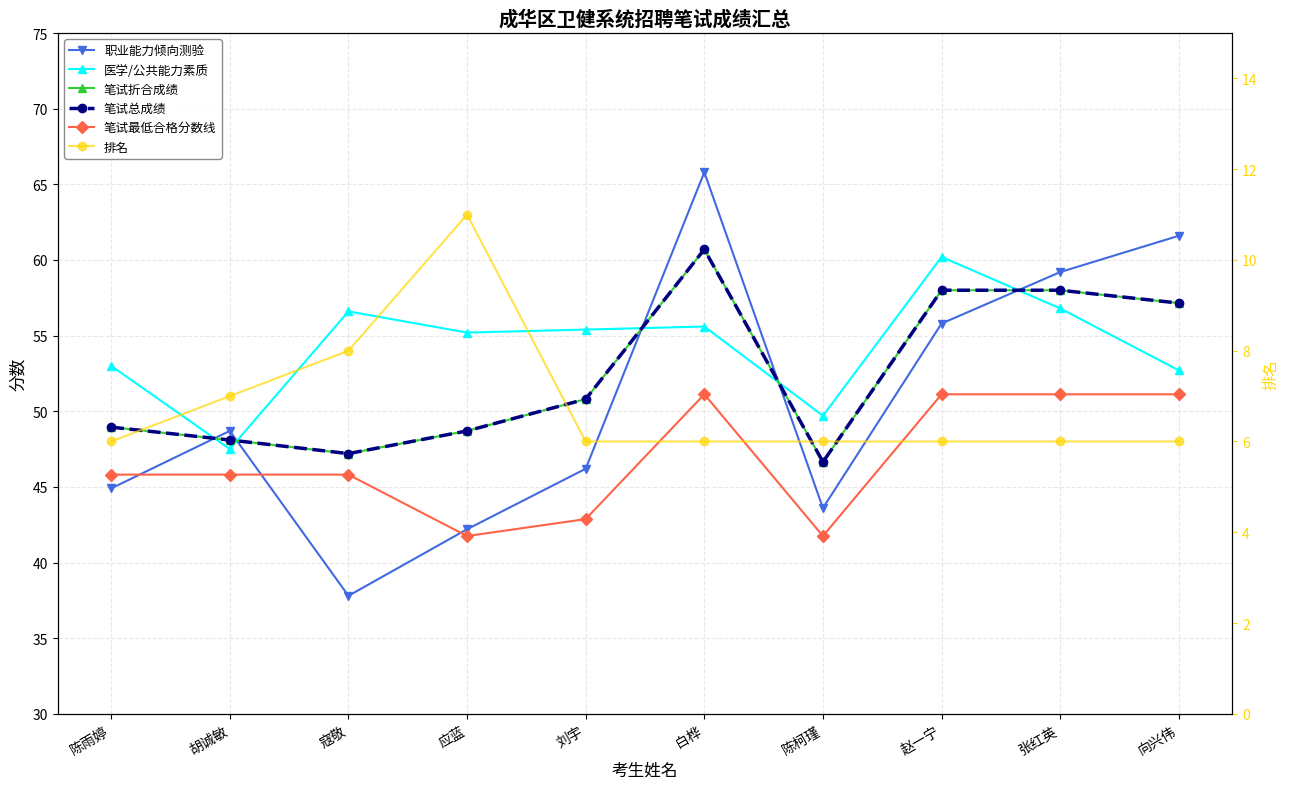

At which label does 职业能力倾向测验 first exceed 48?

胡诚敏